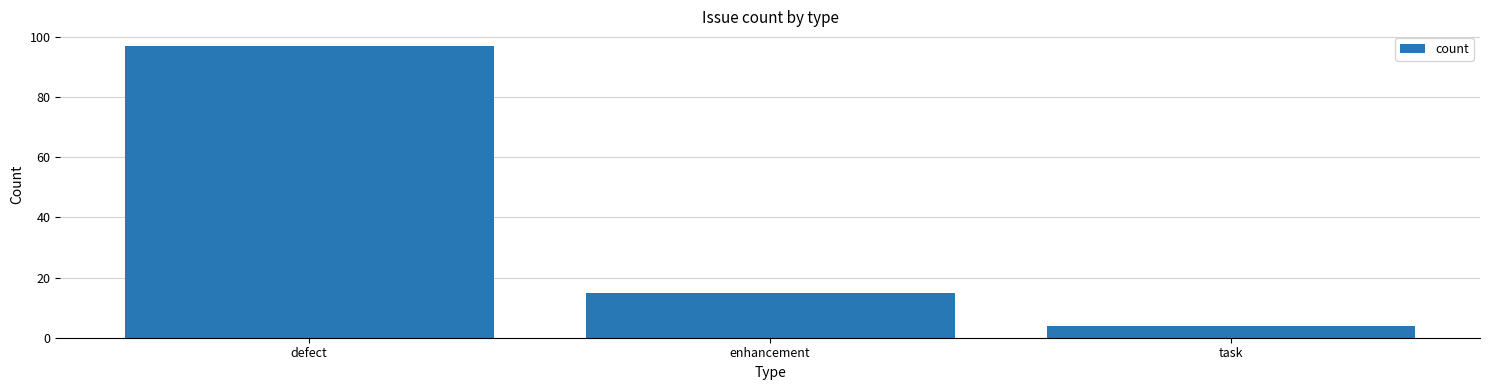

Rank the categories by value from highest to lowest.

defect, enhancement, task